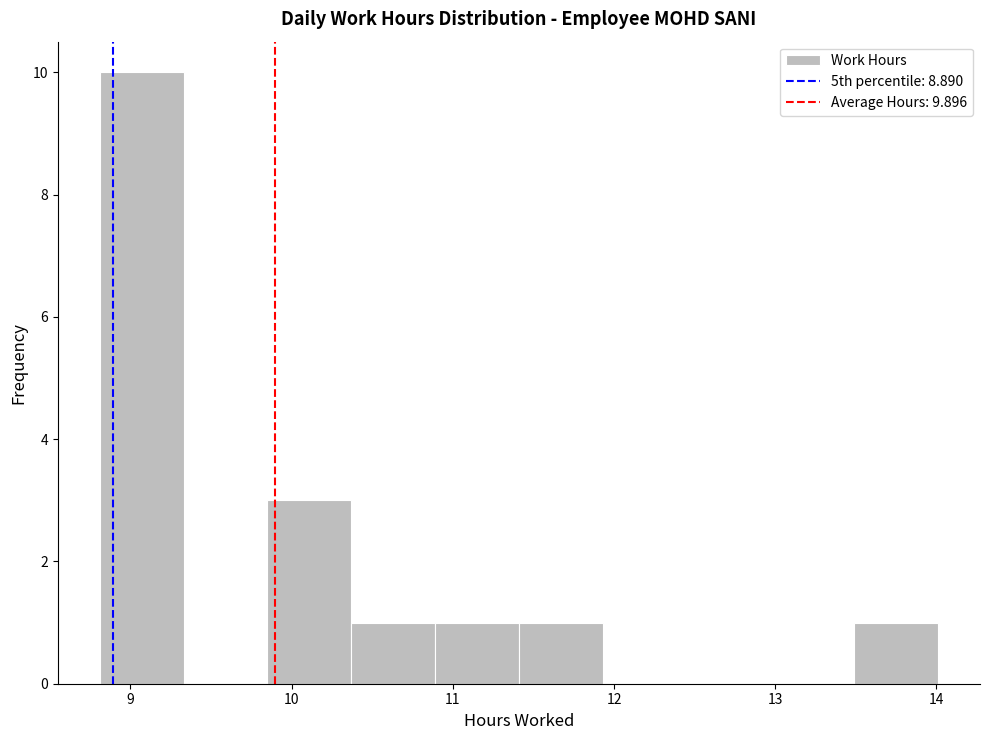

Reading left to right, list every bar in this chart as the range it spans on the x-axis followed by its height. Neither the bar edges nor the heights are printed on the chart, so give them approximately, as read against the axes.

8.81 to 9.33: 10
9.33 to 9.85: 0
9.85 to 10.37: 3
10.37 to 10.89: 1
10.89 to 11.41: 1
11.41 to 11.93: 1
11.93 to 12.45: 0
12.45 to 12.97: 0
12.97 to 13.49: 0
13.49 to 14.01: 1